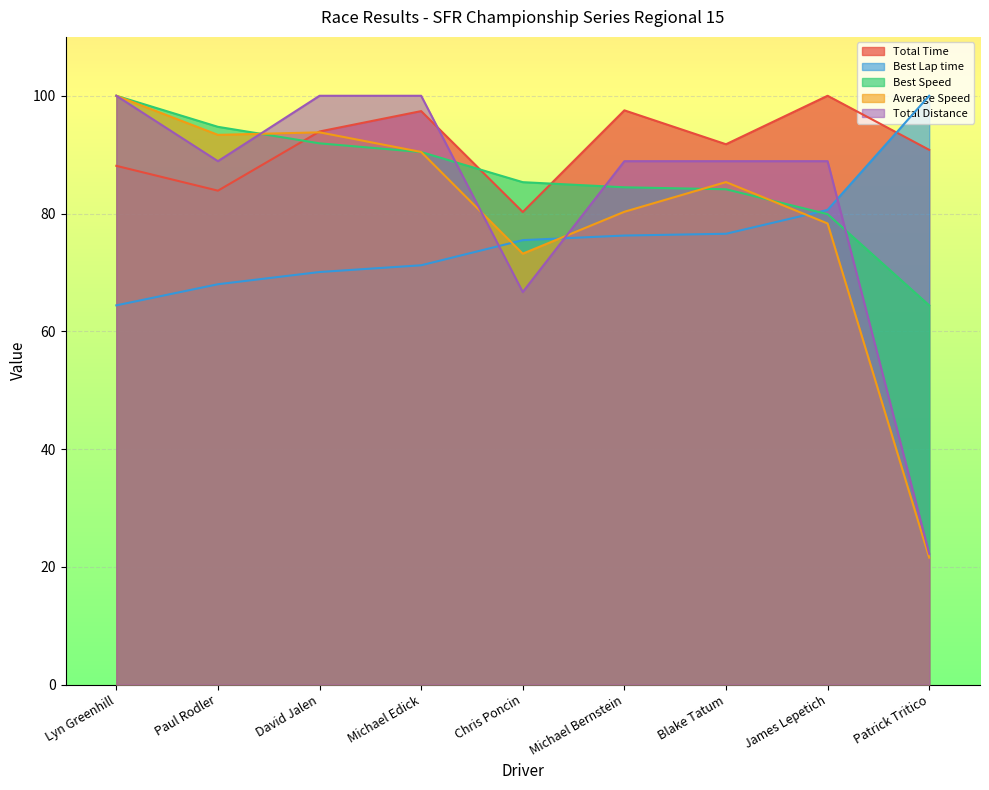

What are all the series names shown in the legend?

Total Time, Best Lap time, Best Speed, Average Speed, Total Distance